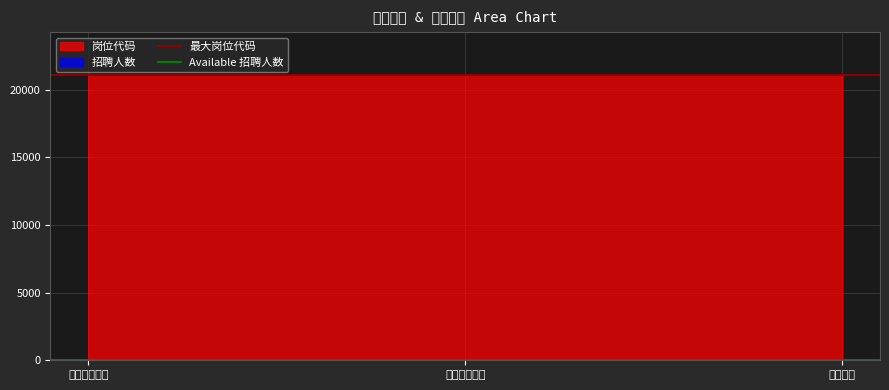

What is the lowest value of the 岗位代码 series?

21101.0